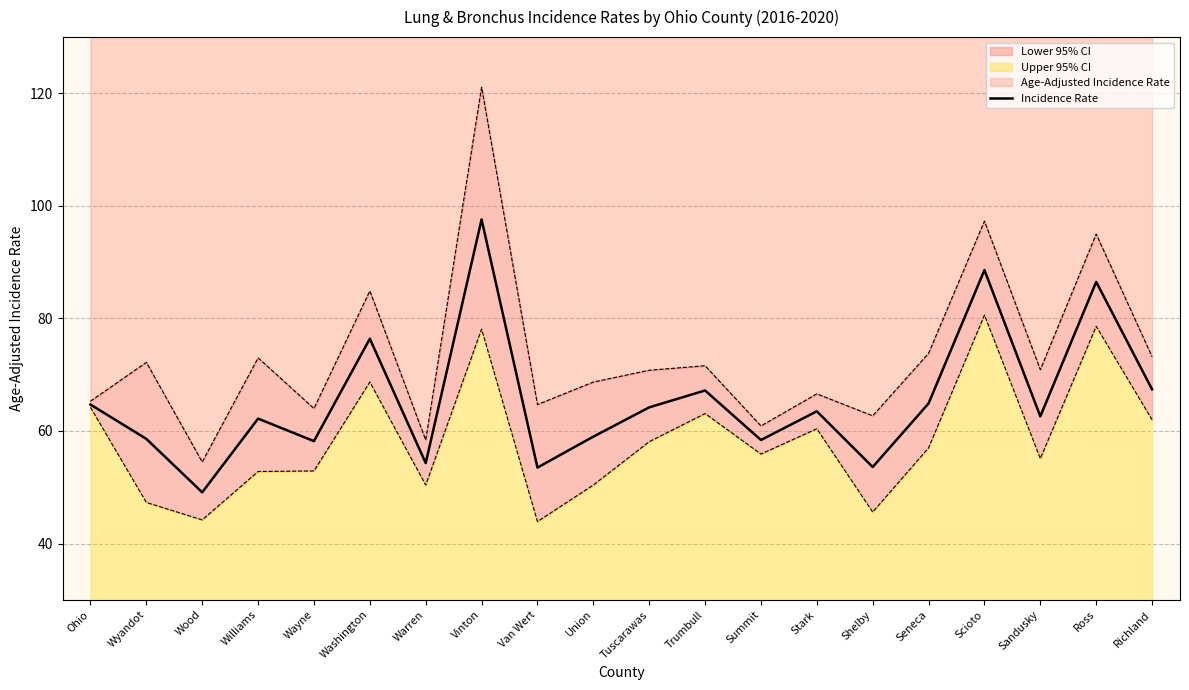

True or false: Incidence Rate has a value of 78.7 at Wood.

False